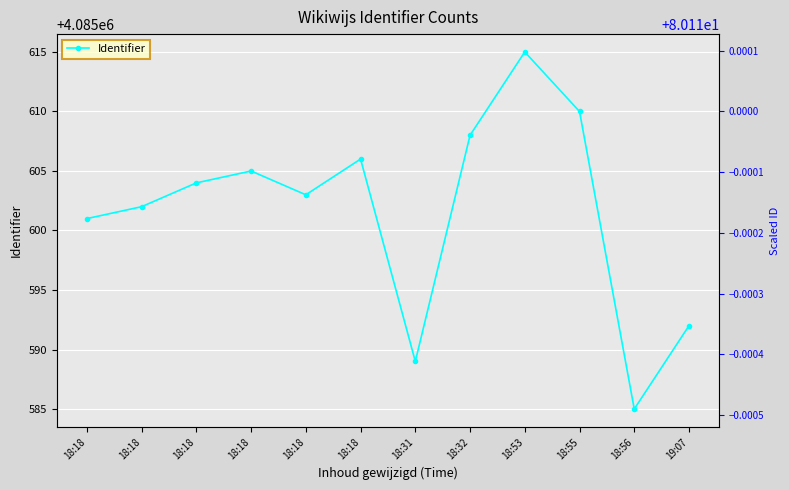

Where is Identifier (scaled) nearest to the value 80?

18:56